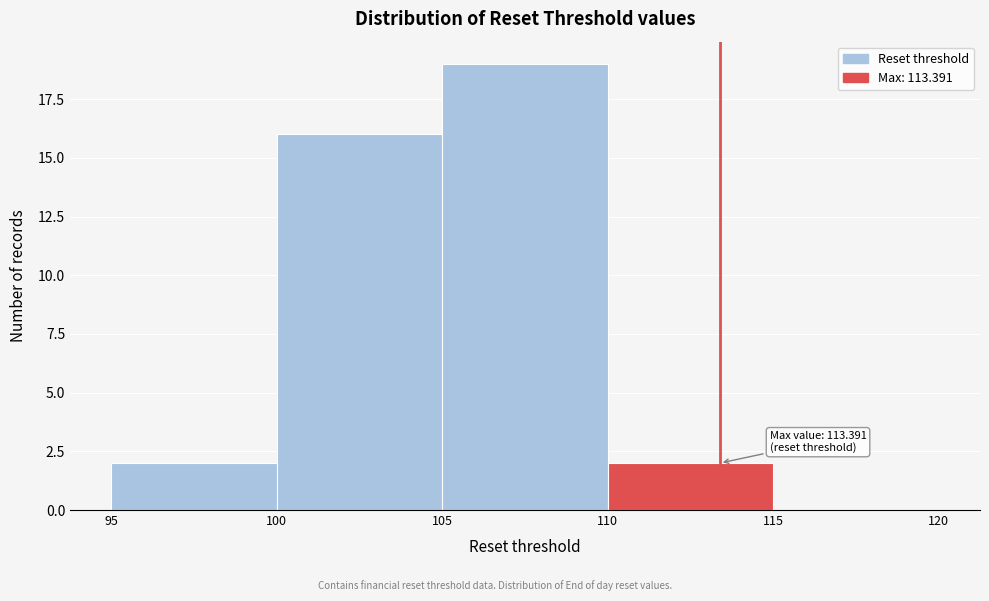

Which range on the x-axis has the tallest bar?

105 to 110